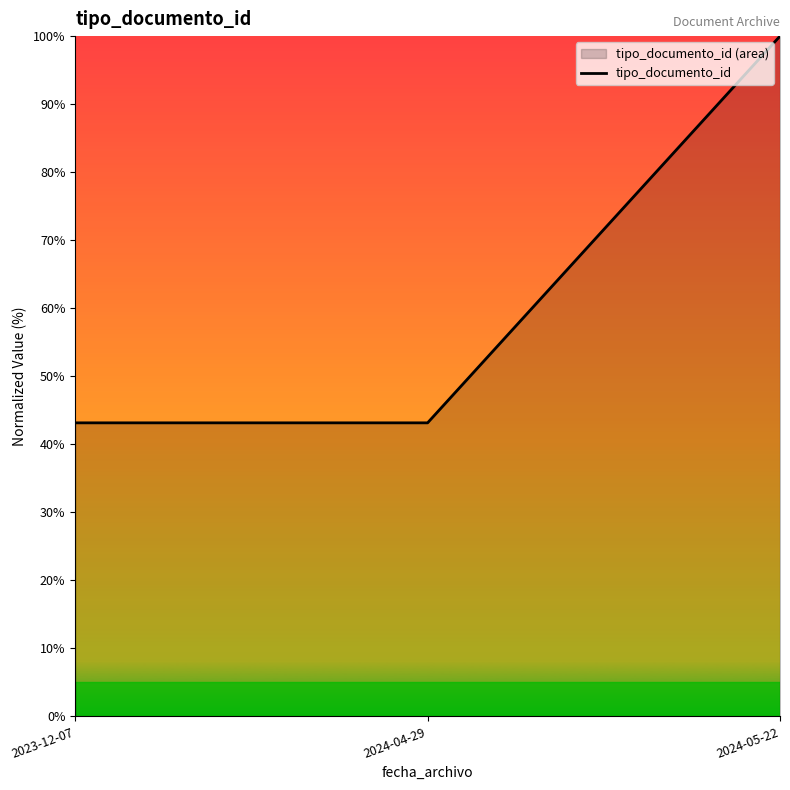

Reading right to left, list all the values displayed in this chart.

100.0	43.1	43.1